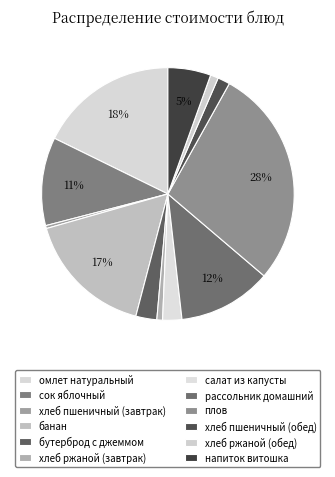

What is the largest slice in the pie chart?

плов